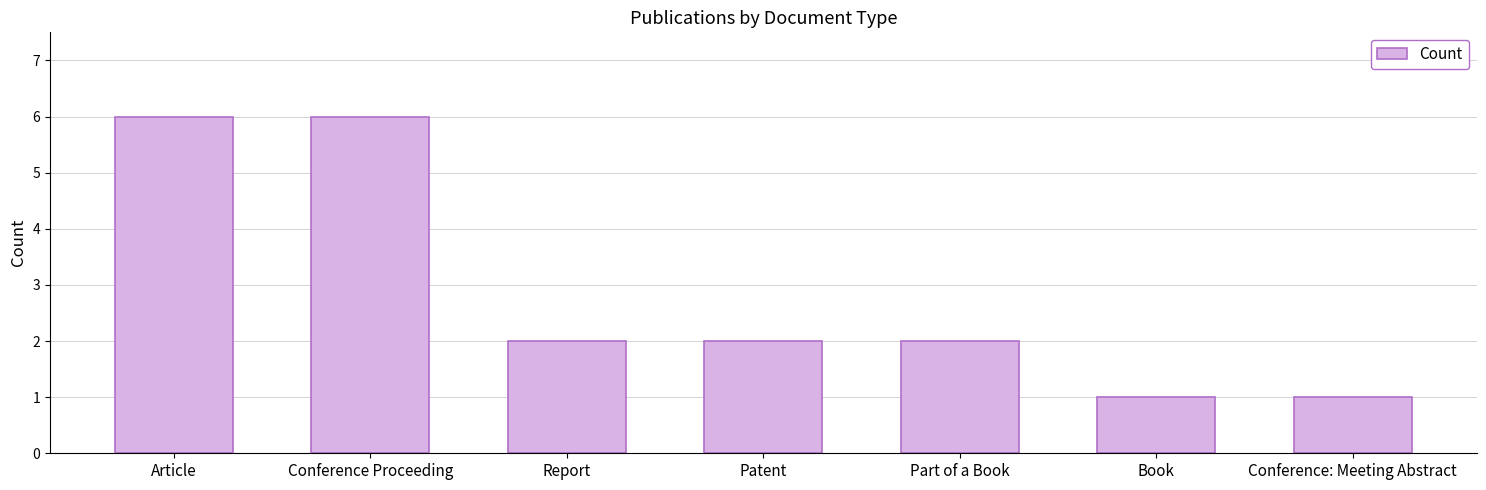

What position from the right is Conference: Meeting Abstract?

1